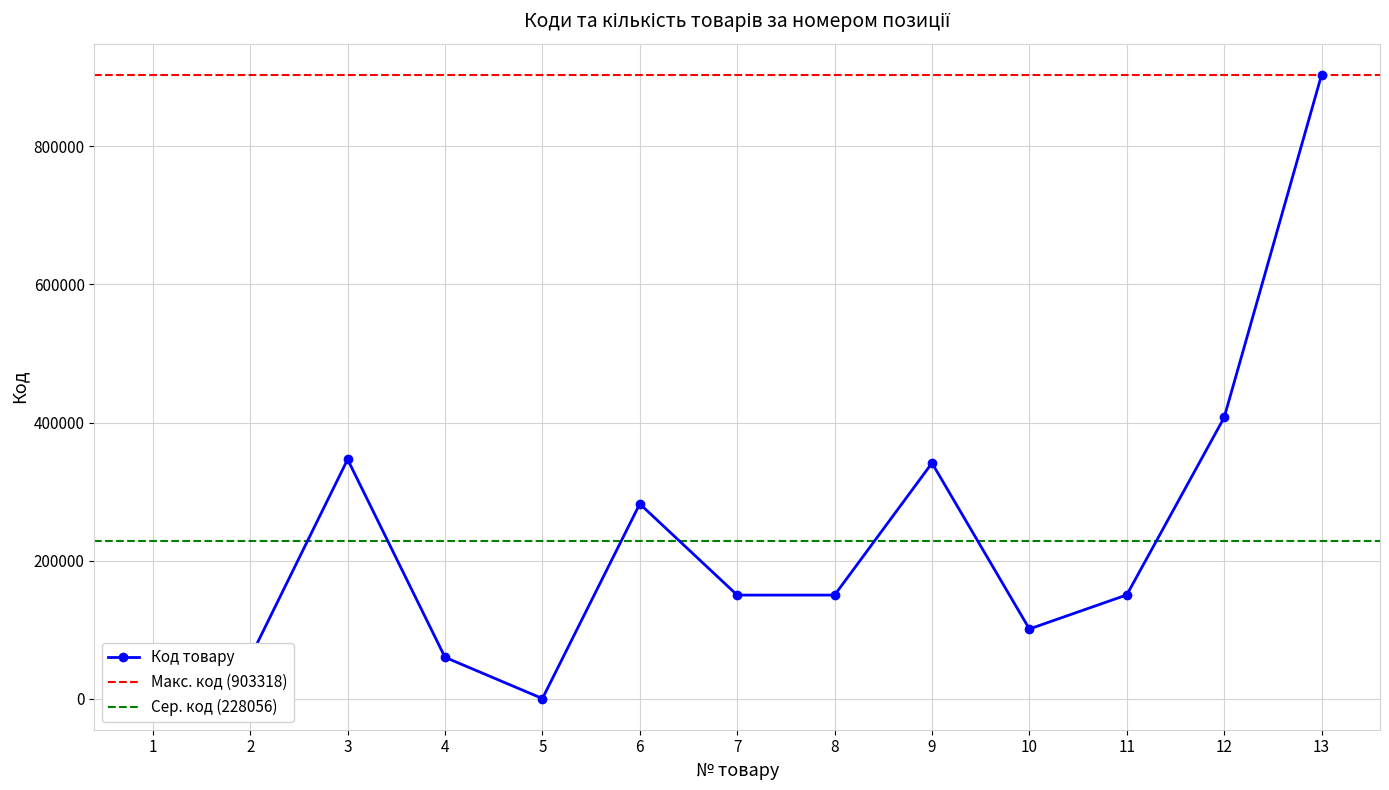

How many interior local valleys (lower than both neighbors) does the data have?

3